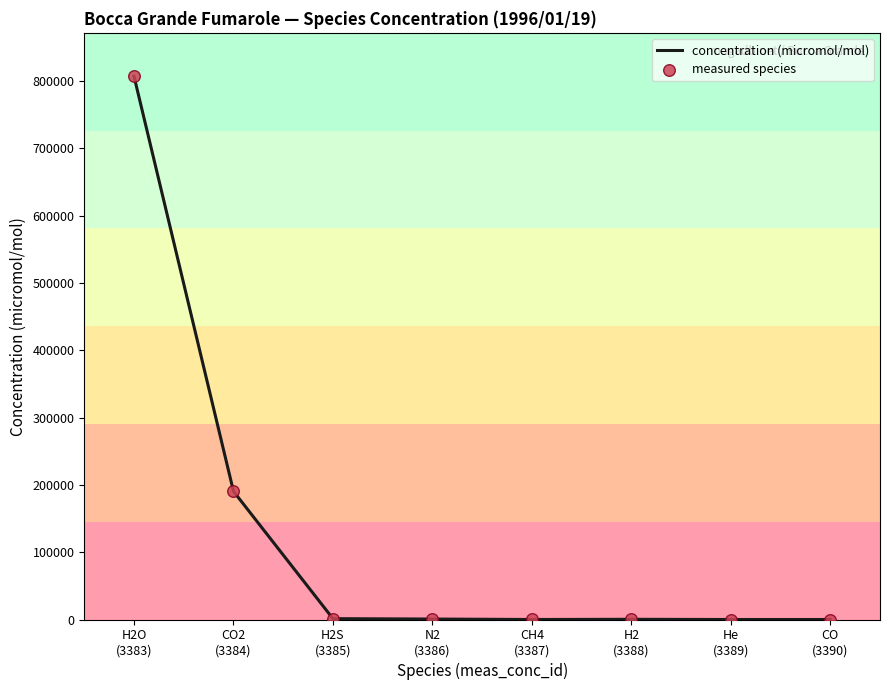

What is the difference between the second highest and second lowest values?

190498.5